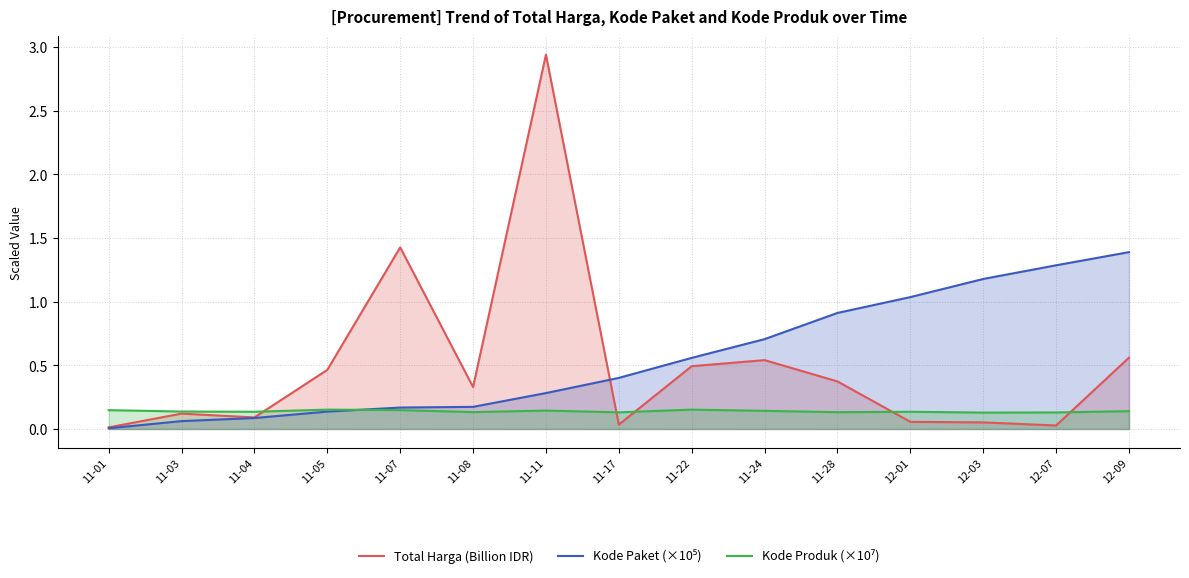

What is the value of the Kode Paket (×10⁵) point at the 5th from the left?

0.2